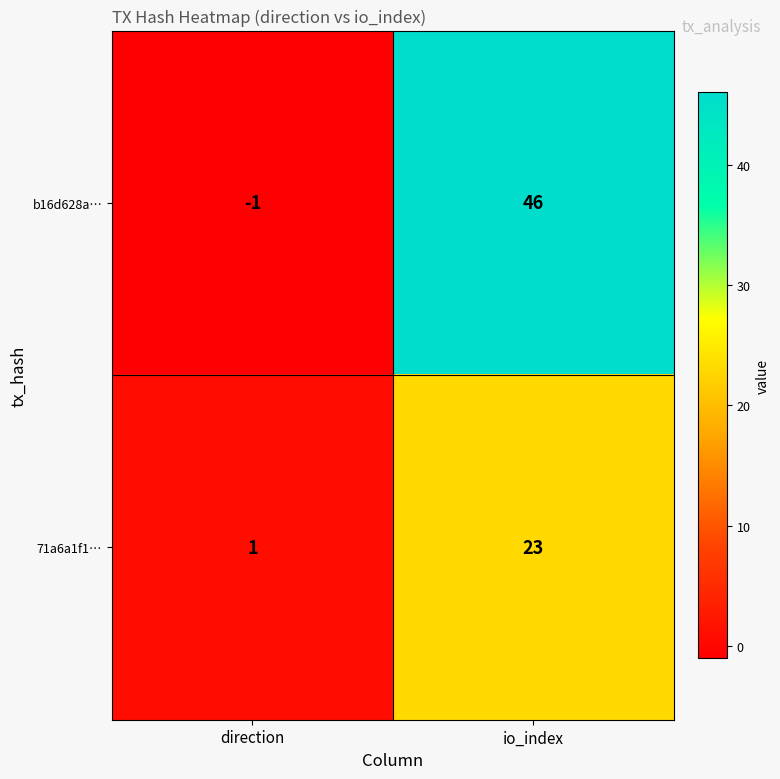

What is the difference between the b16d628a… values at direction and io_index?

47